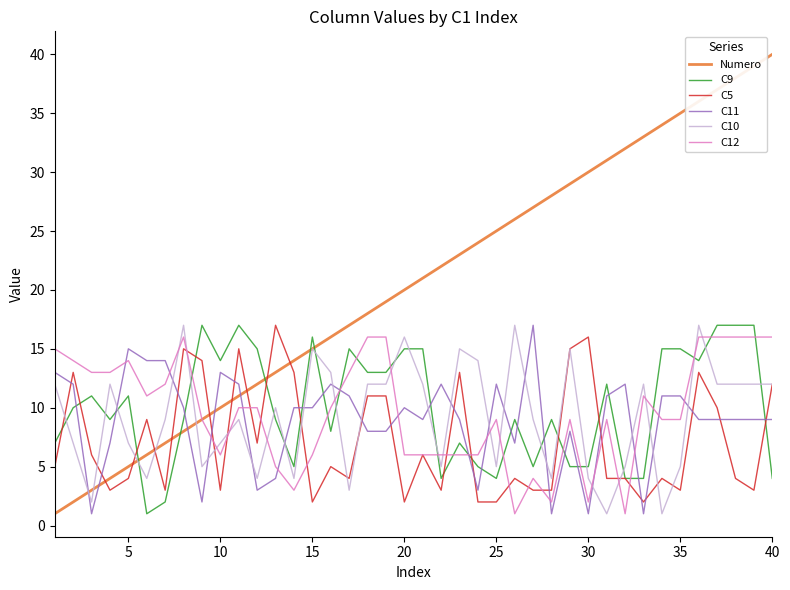

After their last crossing, which series has the higher values: C11 or C5?

C5